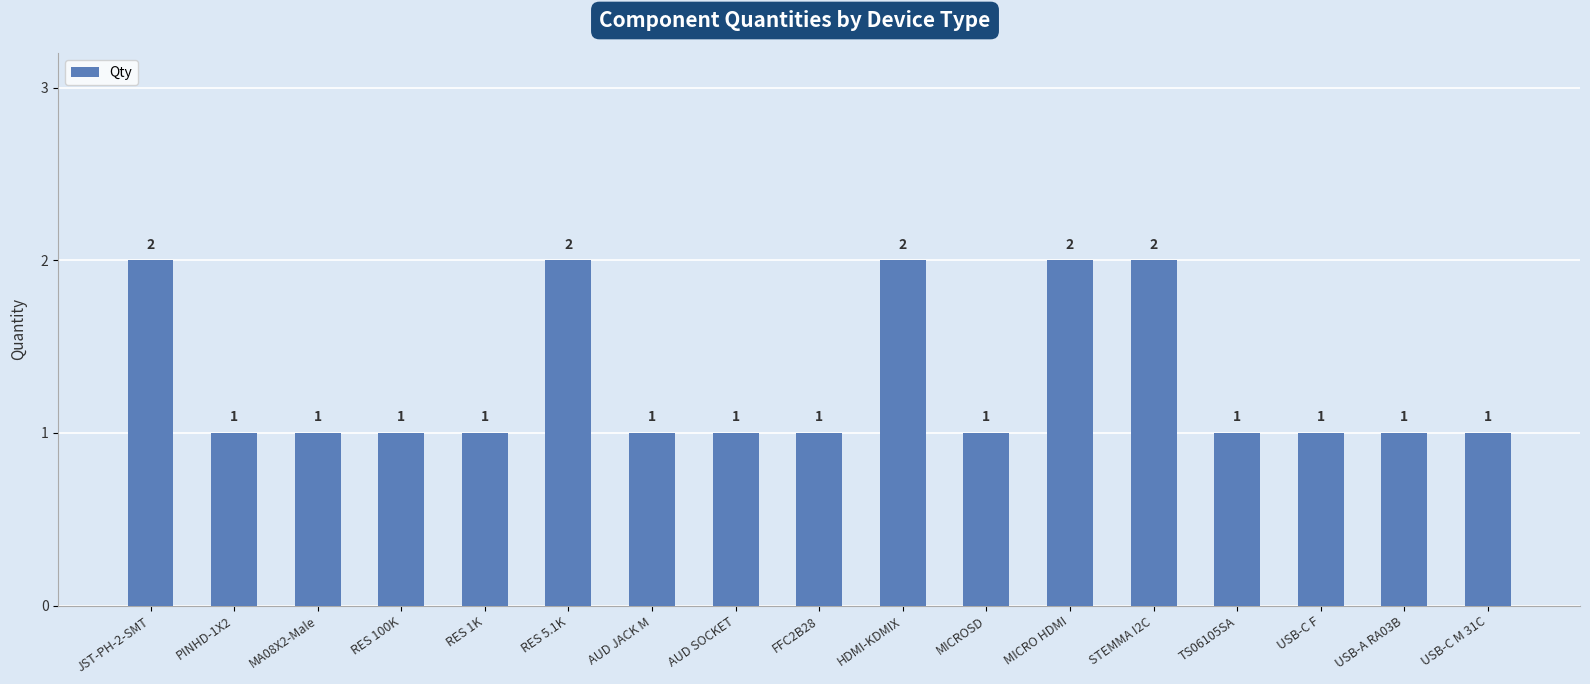

What is the minimum value shown in the chart?

1